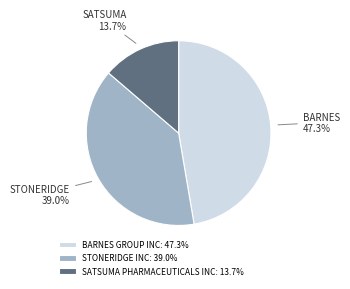

What is the largest slice in the pie chart?

BARNES GROUP INC